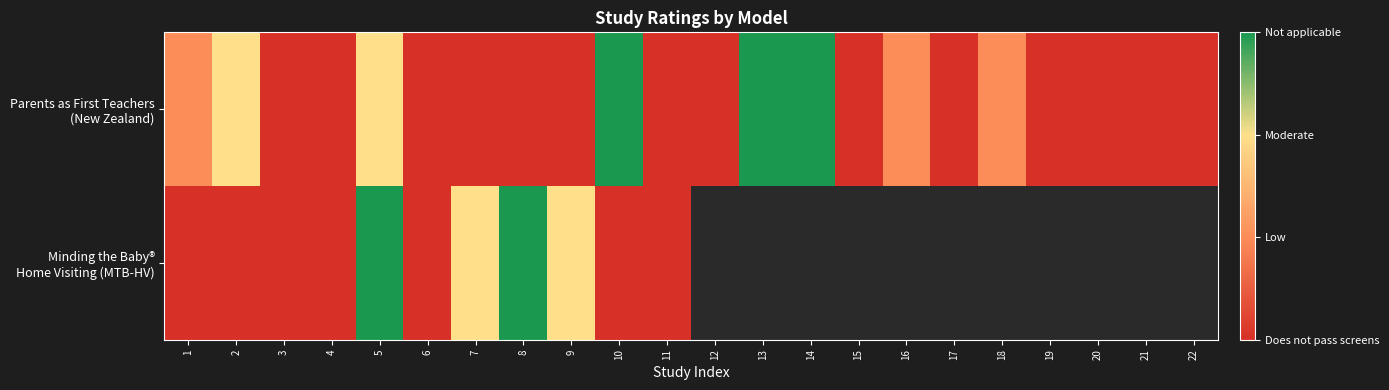

At how many categories does at least one series exceed 2?

5